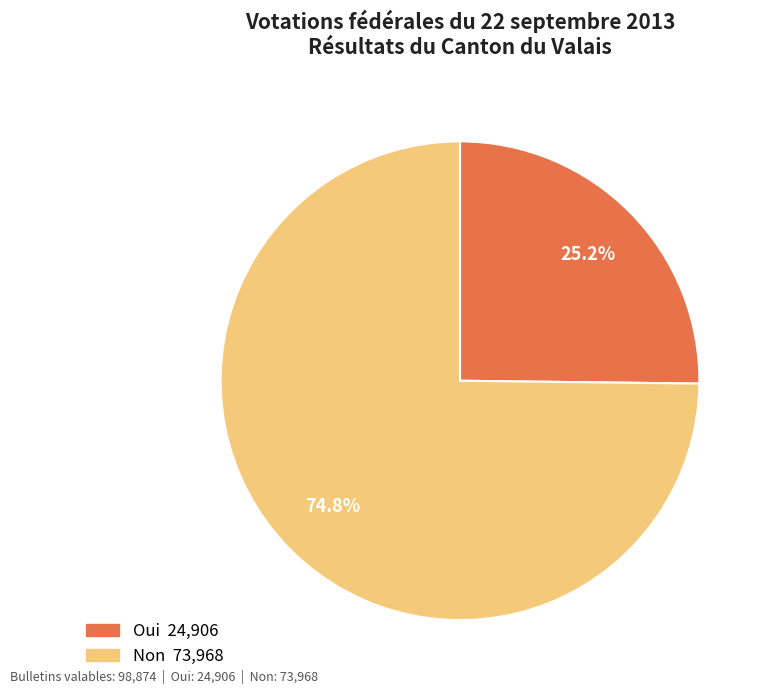

What is the majority slice?

Non